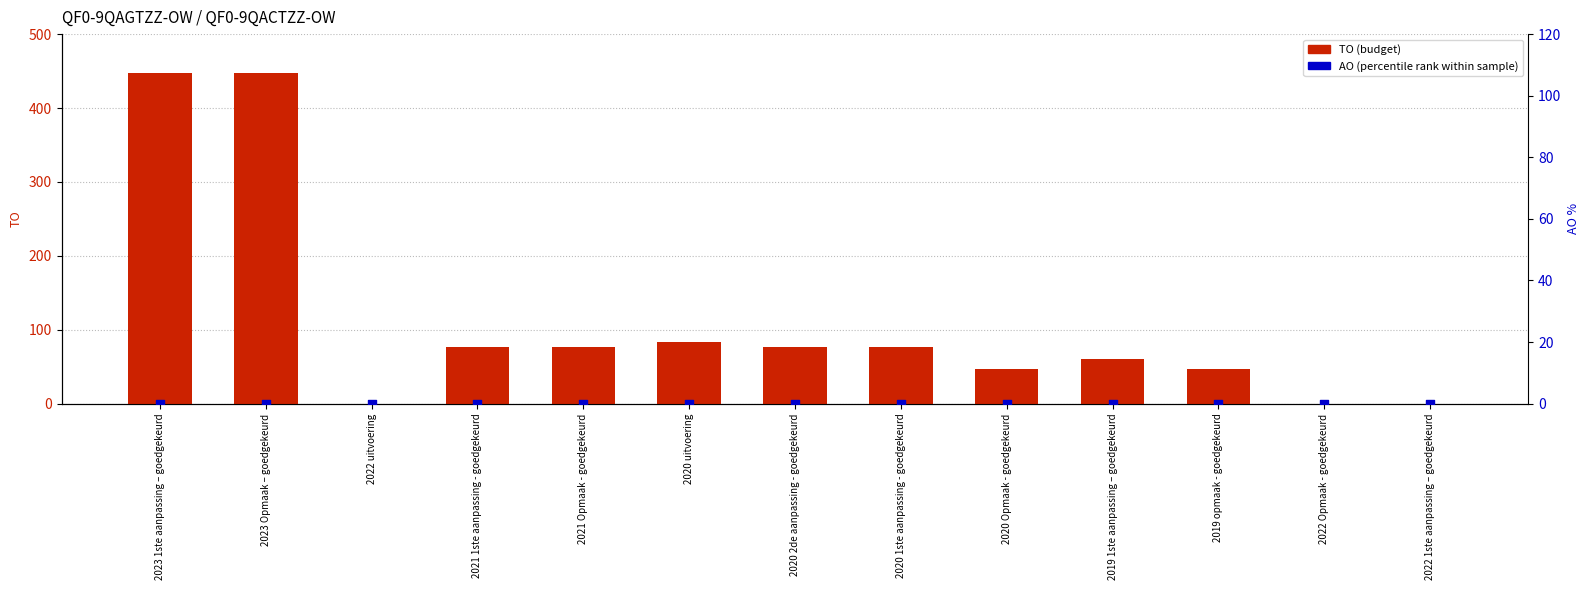

Is the value of AO (percentile rank) at 2020 1ste aanpassing - goedgekeurd greater than the value of TO (budget) at 2020 2de aanpassing - goedgekeurd?

No